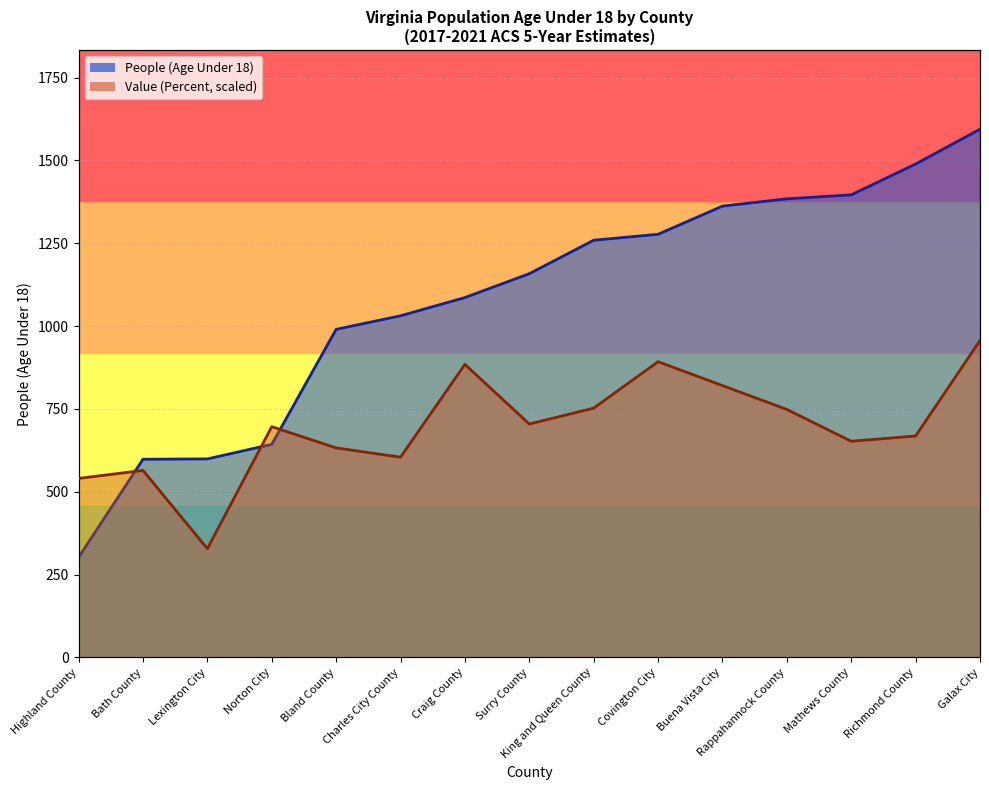

What is the difference between the highest and lowest values at Buena Vista City?

541.7